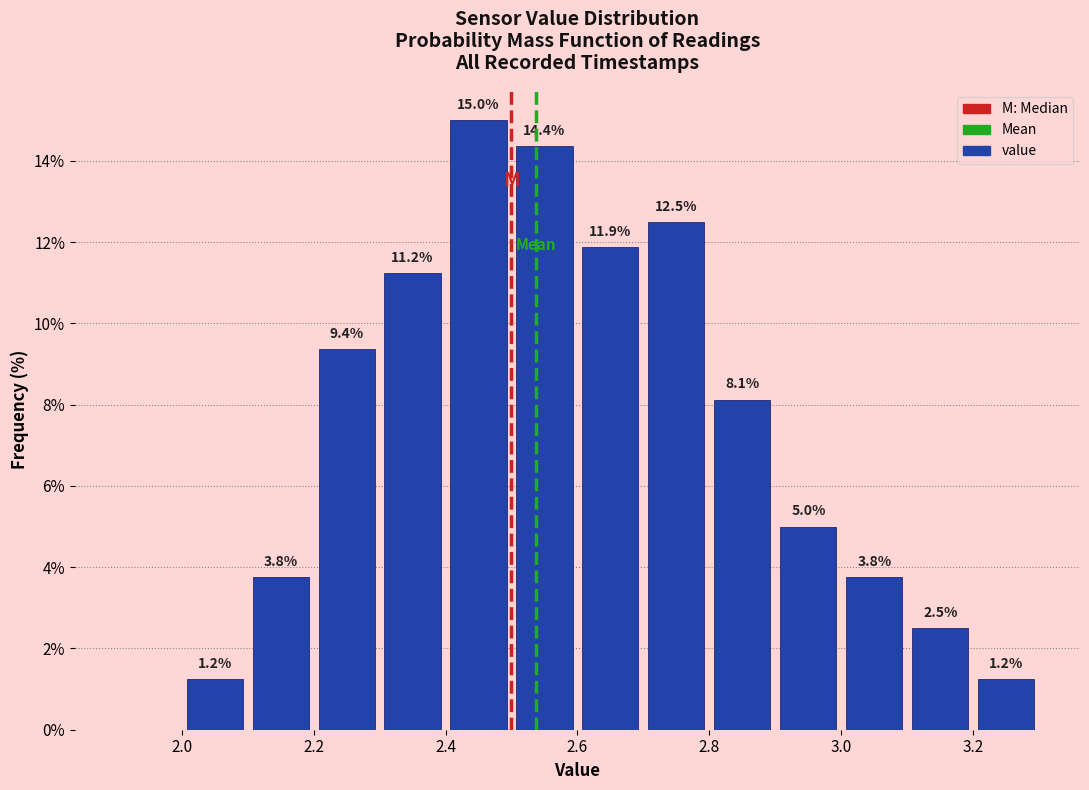

Over which range of the x-axis is the bar tallest?

2.4 to 2.5